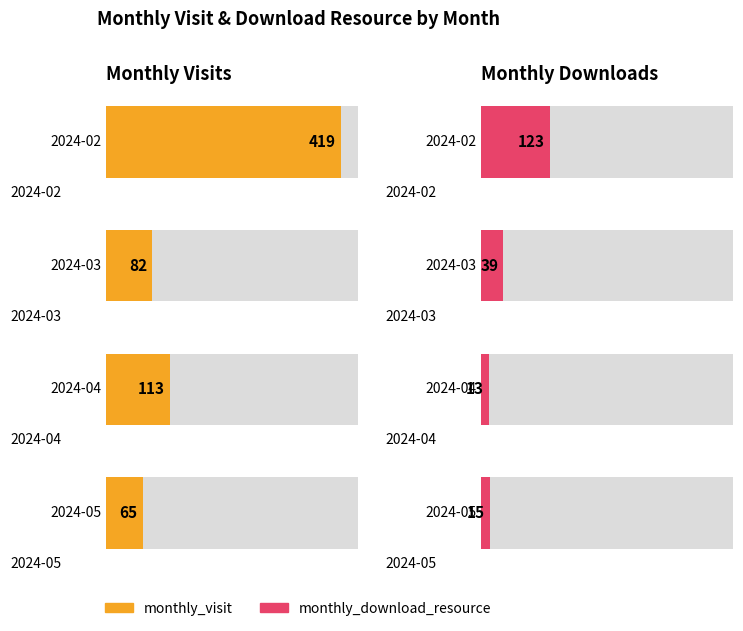

Which series has the largest range (max minus min)?

monthly_visit